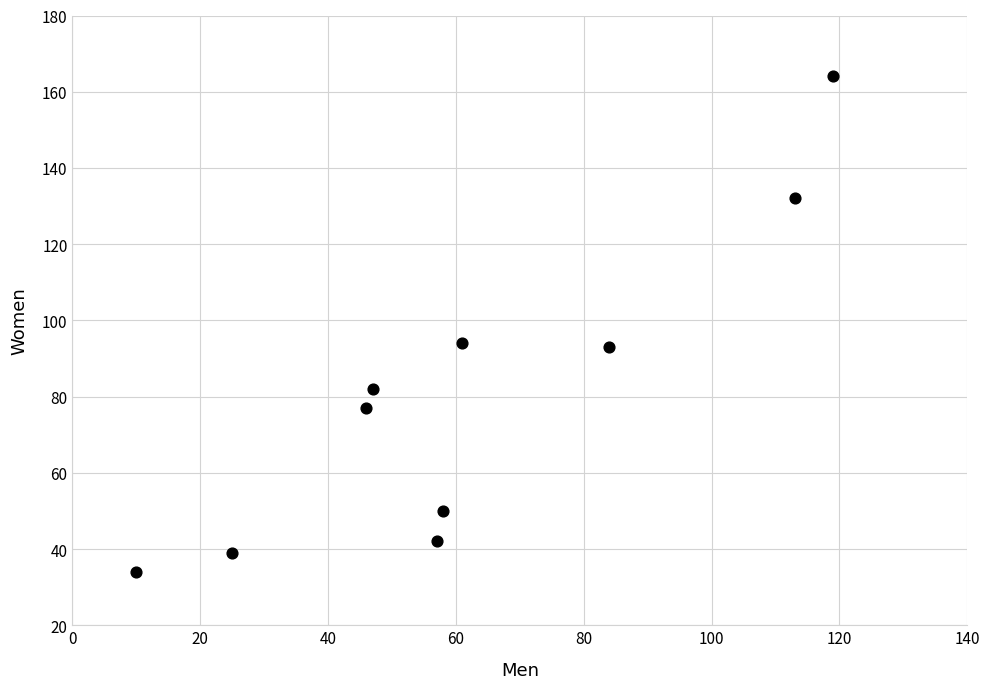

What is the range of Y values (max minus min)?

130